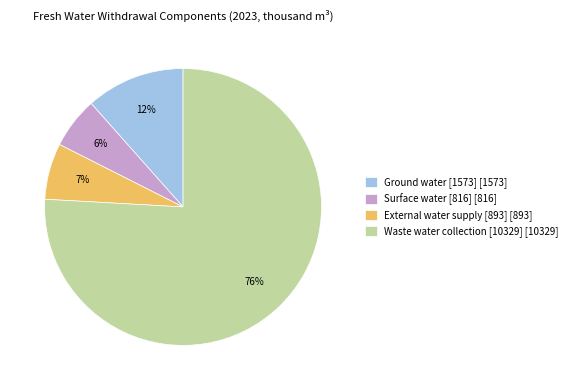

Which slice is the smallest?

Surface water [816]